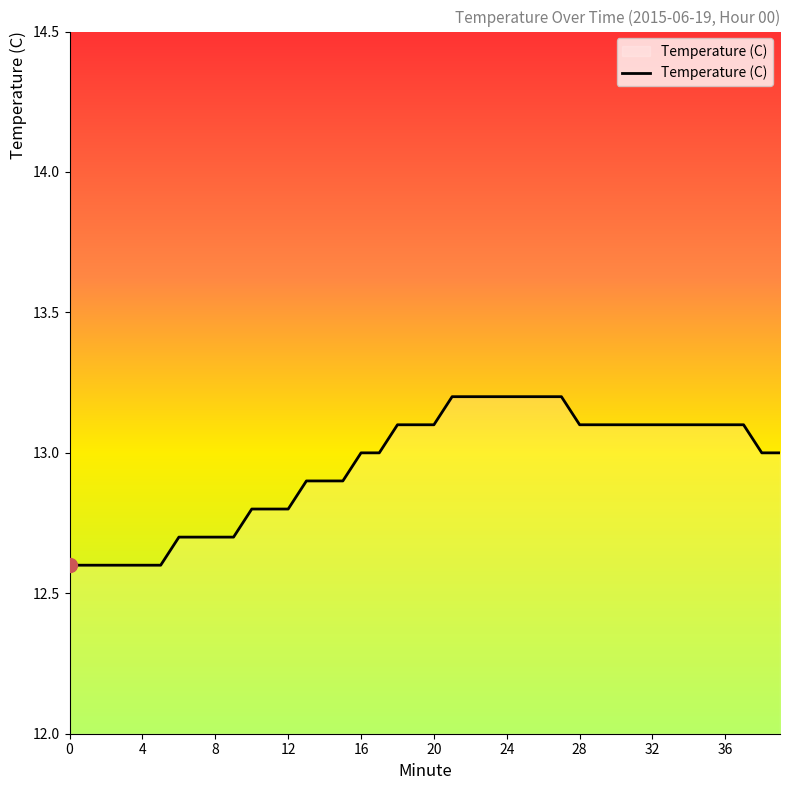

What is the minimum value shown in the chart?

12.6